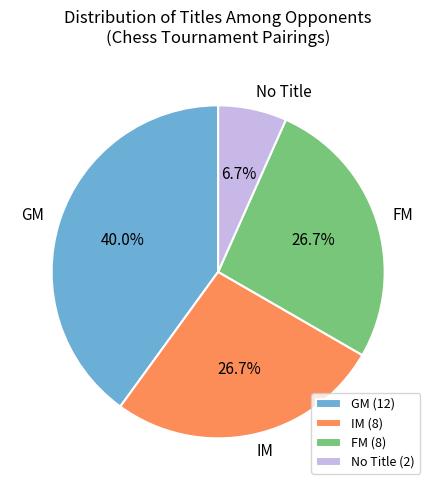

To the nearest percent, what portion does FM represent?

27%